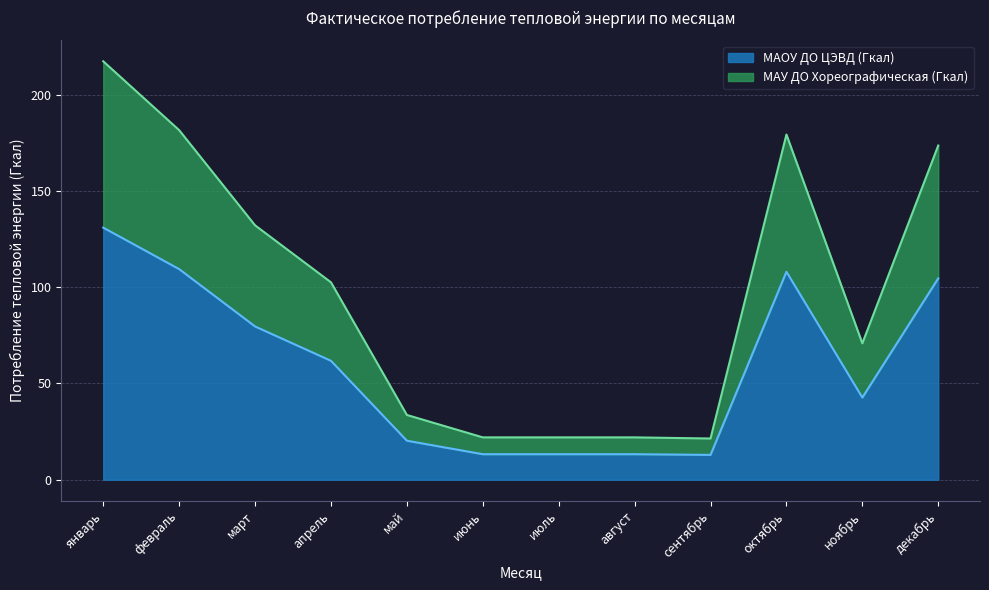

Reading right to left, extract all data points from this chart.

МАОУ ДО ЦЭВД (Гкал): декабрь=104.6	ноябрь=42.7	октябрь=108.0	сентябрь=12.9	август=13.3	июль=13.3	июнь=13.3	май=20.3	апрель=61.8	март=79.6	февраль=109.4	январь=130.9
МАУ ДО Хореографическая (Гкал): декабрь=173.6	ноябрь=70.8	октябрь=179.3	сентябрь=21.4	август=22.0	июль=22.0	июнь=22.0	май=33.6	апрель=102.5	март=132.2	февраль=181.6	январь=217.3